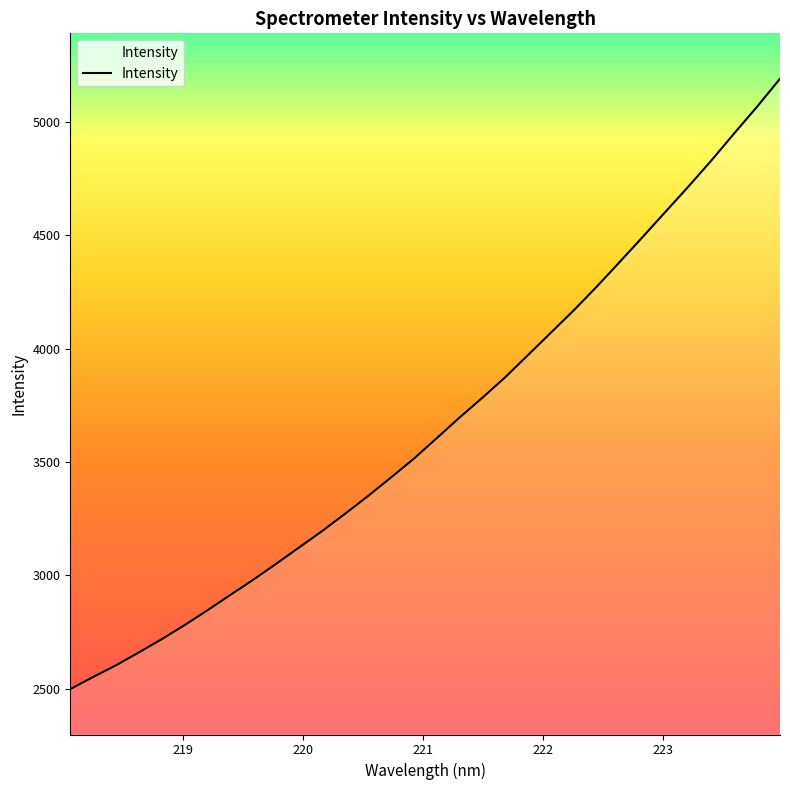

What is the difference between the maximum and minimum values?

2690.2